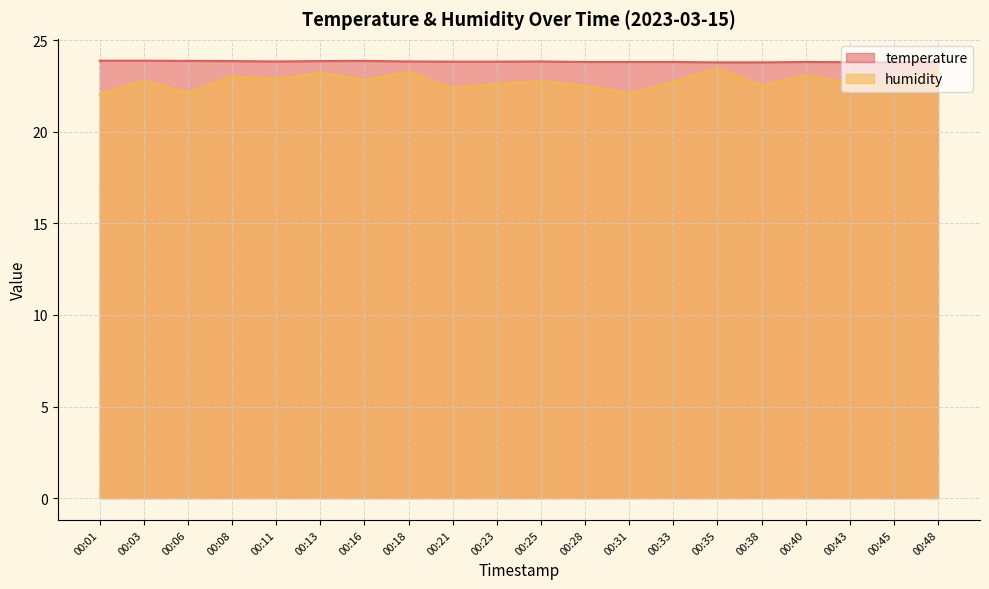

How many categories are shown in the chart?

20